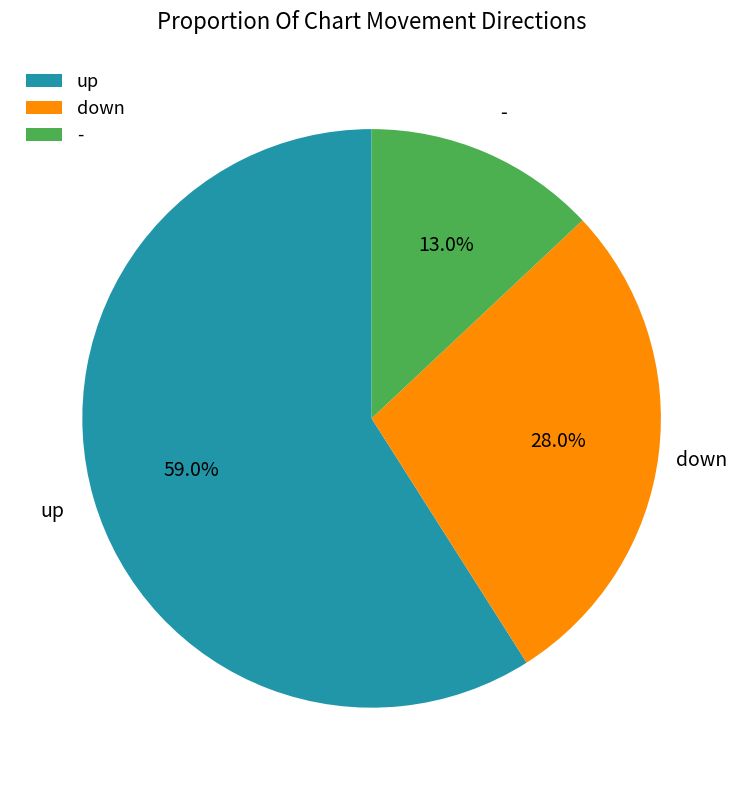

Combined, what portion of the pie is up and -?

72.0%